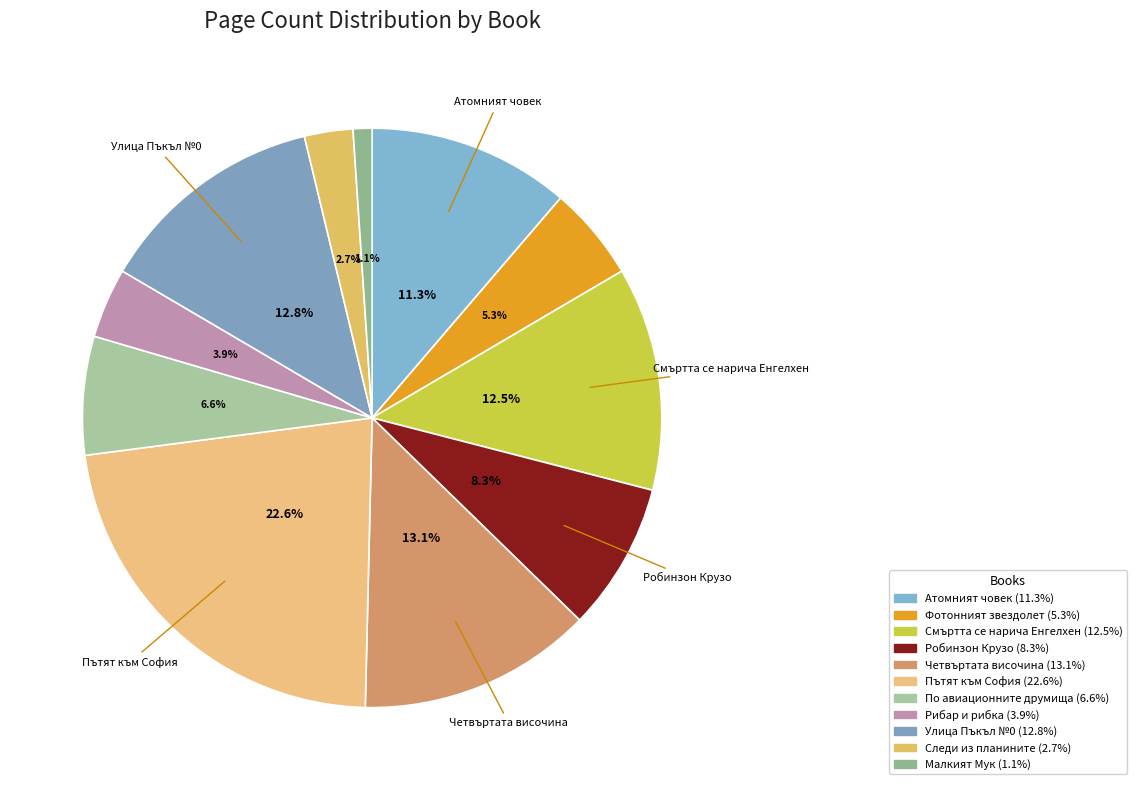

Count the number of slices in the pie.

11